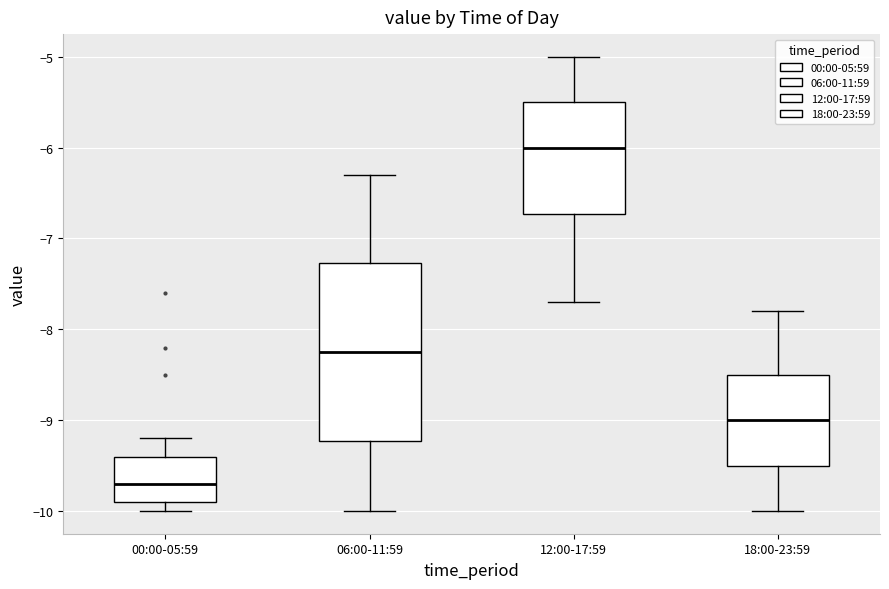

Which box's median line is the lowest?

00:00-05:59